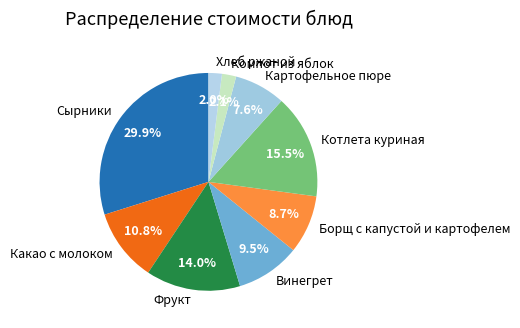

Do Котлета куриная and Какао с молоком together represent more than half of the pie?

No